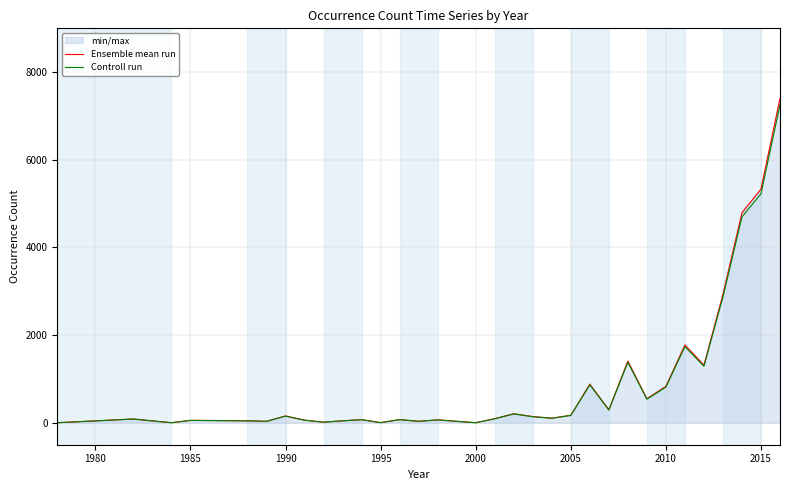

Reading right to left, extract all data points from this chart.

Ensemble mean run: 7403.0	5332.0	4794.0	2929.0	1317.0	1775.0	832.0	550.0	1408.0	298.0	883.0	172.0	106.0	142.0	207.0	94.0	2.0	67.0	35.0	73.0	4.0	72.0	46.0	15.0	61.0	156.0	34.0	46.0	56.0	2.0	87.0	2.0
Controll run: 7254.9	5225.4	4698.1	2870.4	1290.7	1739.5	815.4	539.0	1379.8	292.0	865.3	168.6	103.9	139.2	202.9	92.1	2.0	65.7	34.3	71.5	3.9	70.6	45.1	14.7	59.8	152.9	33.3	45.1	54.9	2.0	85.3	2.0